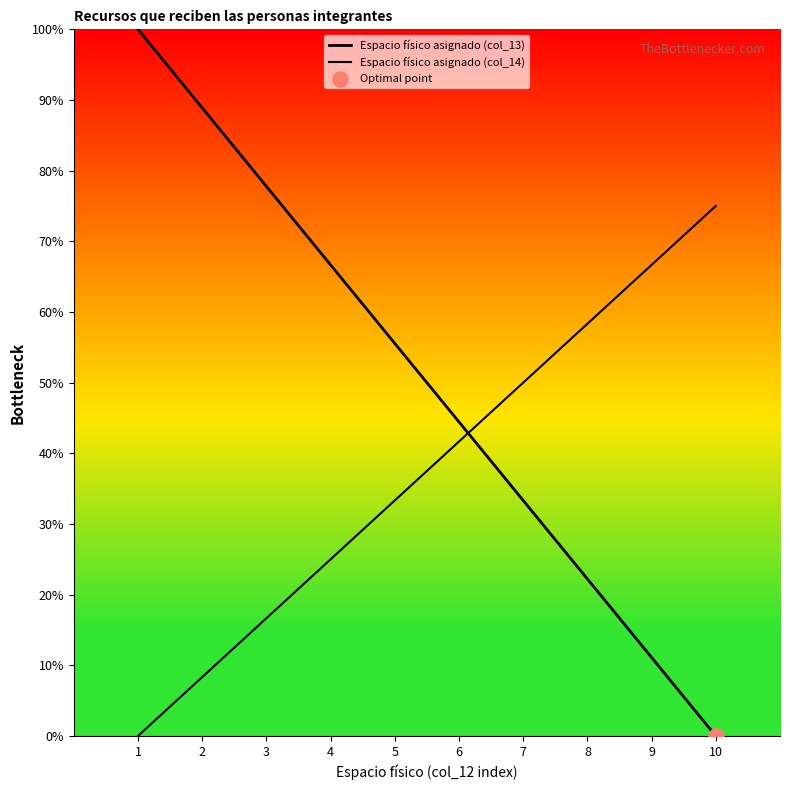

Is the value of Espacio físico asignado (col_14) at 7 greater than the value of Espacio físico asignado (col_13) at 10?

Yes